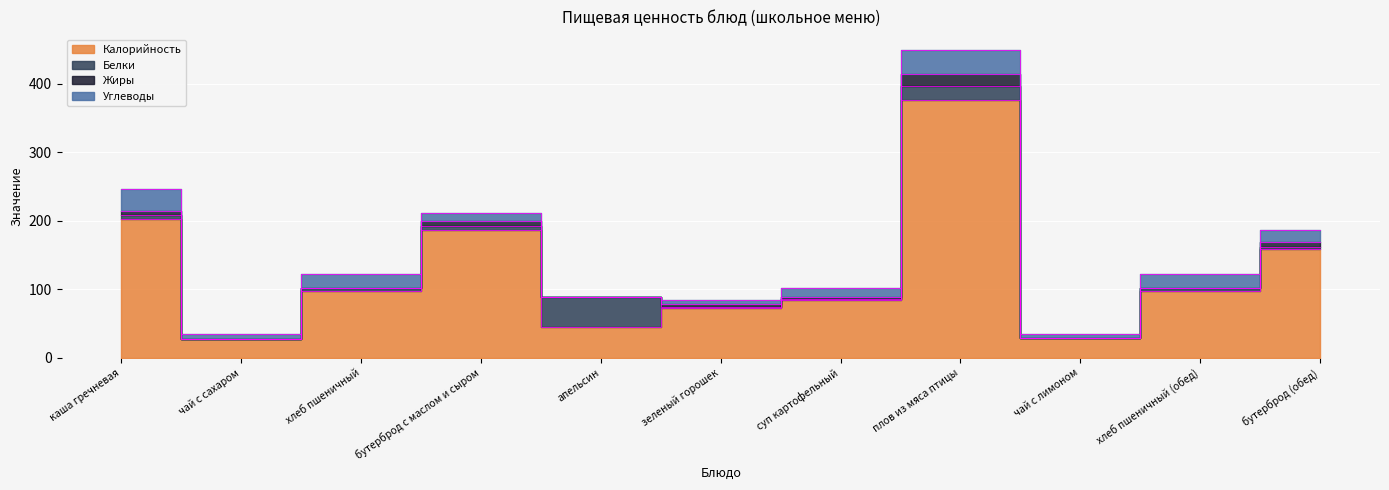

Is it true that Углеводы equals 20 at хлеб пшеничный (обед)?

True